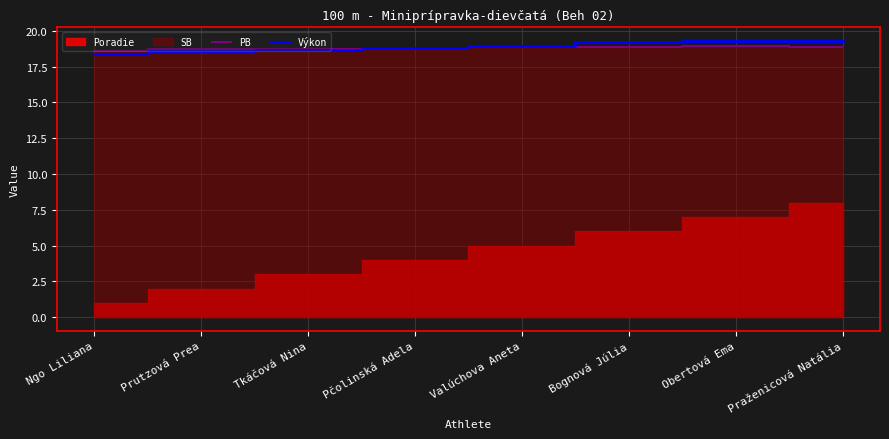

Is the value of Výkon at Bognová Júlia greater than the value of PB at Prutzová Prea?

Yes